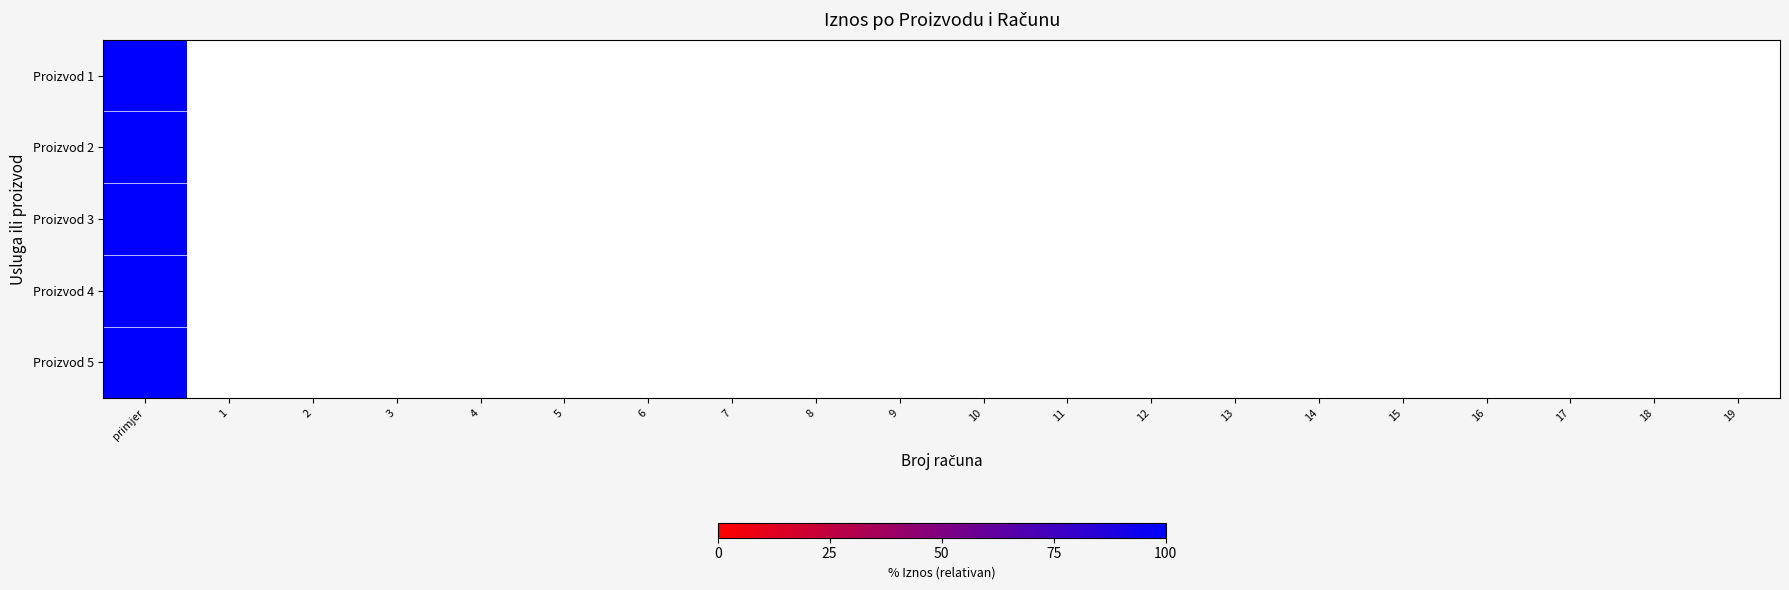

Rank the series by their maximum value, from lowest to highest.

Proizvod 1, Proizvod 2, Proizvod 3, Proizvod 4, Proizvod 5